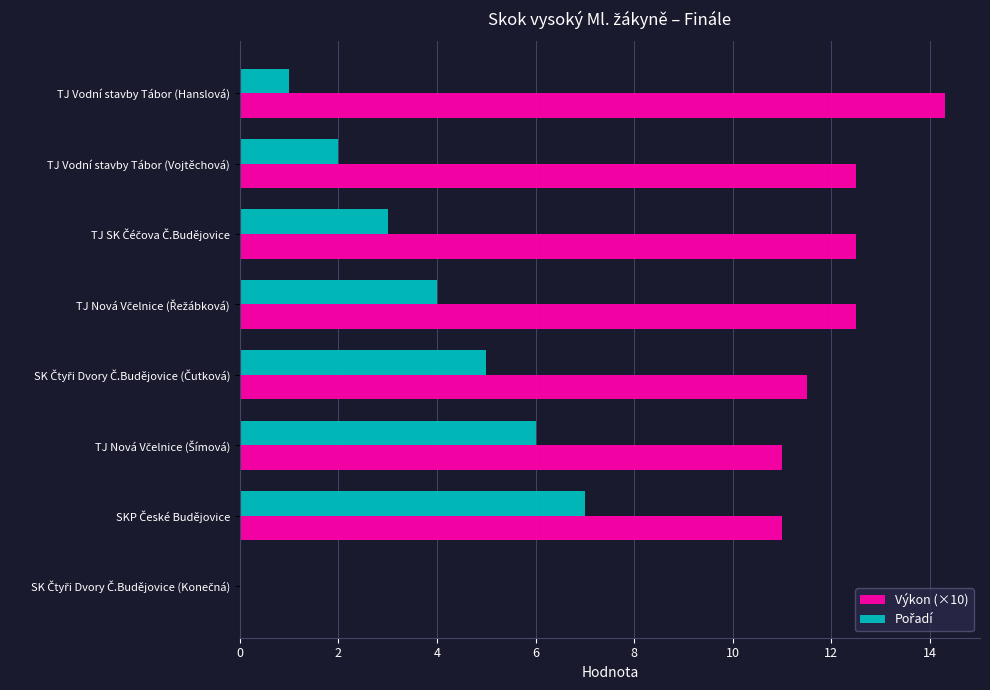

Which series has the largest total across all categories?

Výkon (×10)